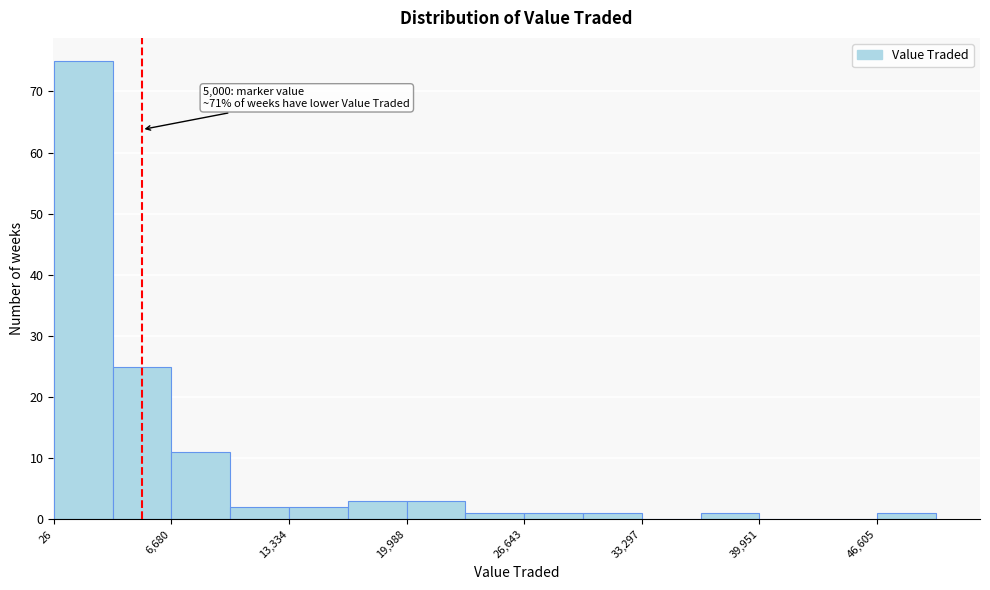

Around what value on the x-axis is the tallest bar? Give the approximate position of its centre, as read against the axis.

2000